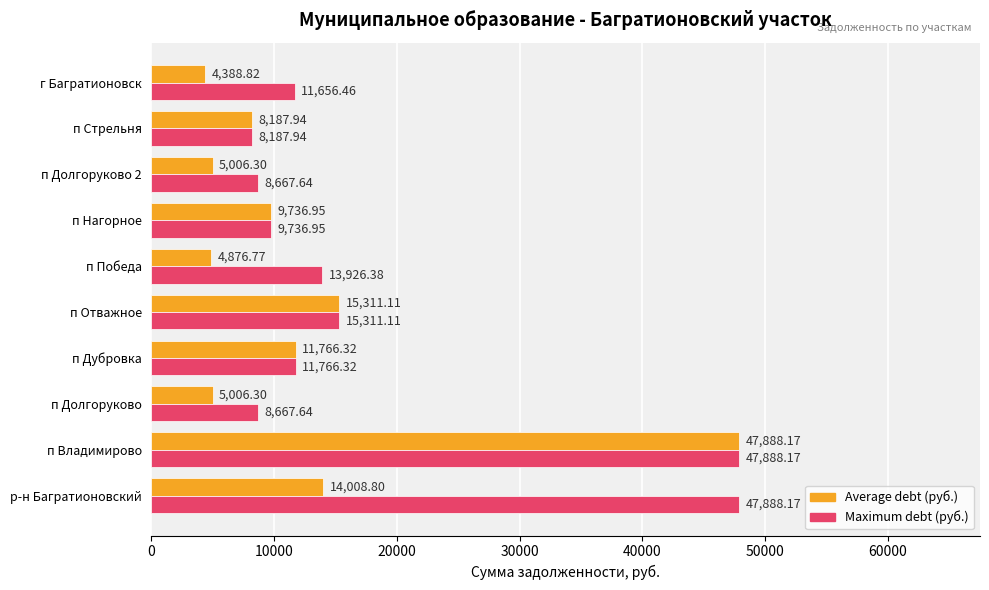

What is the average value of the Maximum debt (руб.) series?

18369.7